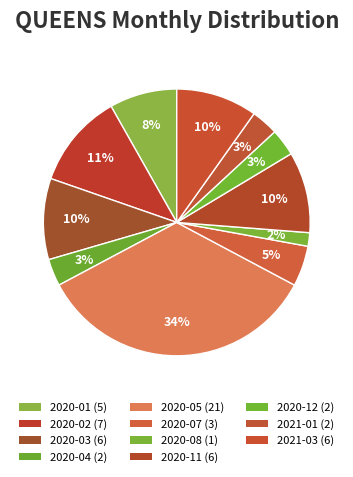

How many segments does this pie chart have?

11